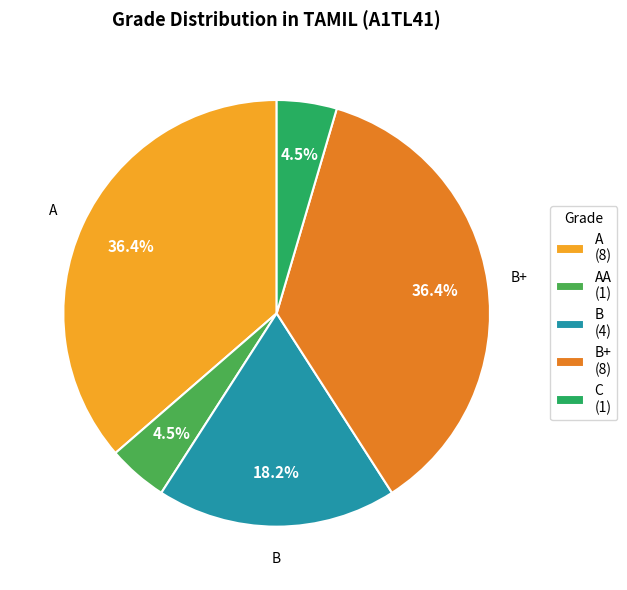

Is AA (1) the majority of the pie?

No